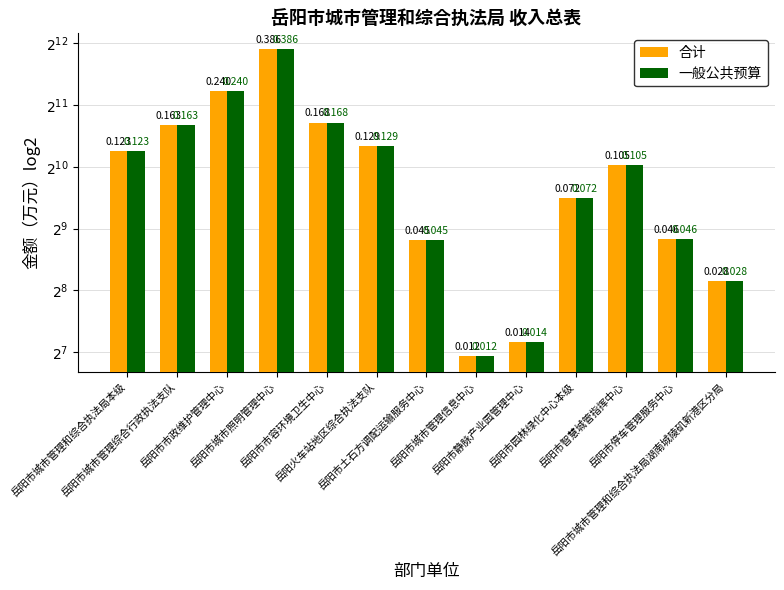

The value of 合计 at 岳阳市静脉产业园管理中心 is 34.6. True or false?

False